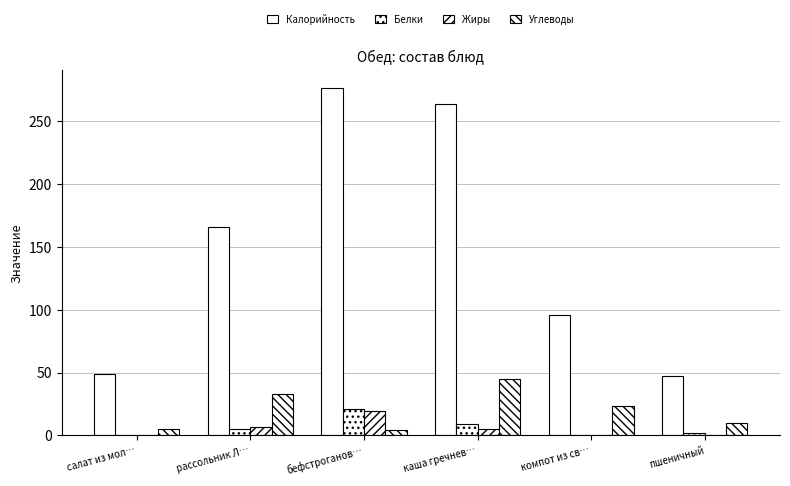

How many series are shown in this chart?

4